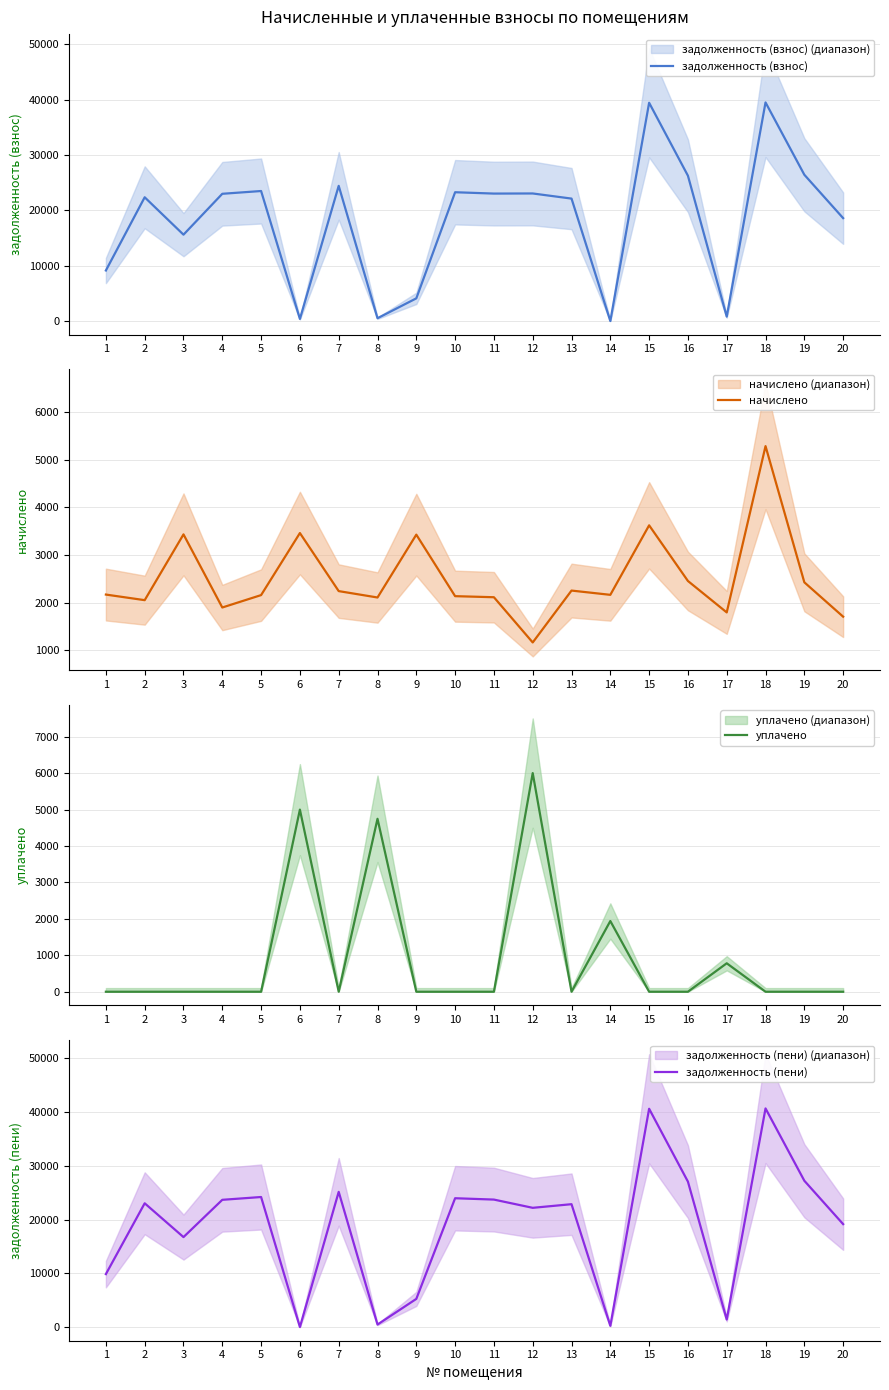

How many lines are shown in the chart?

4